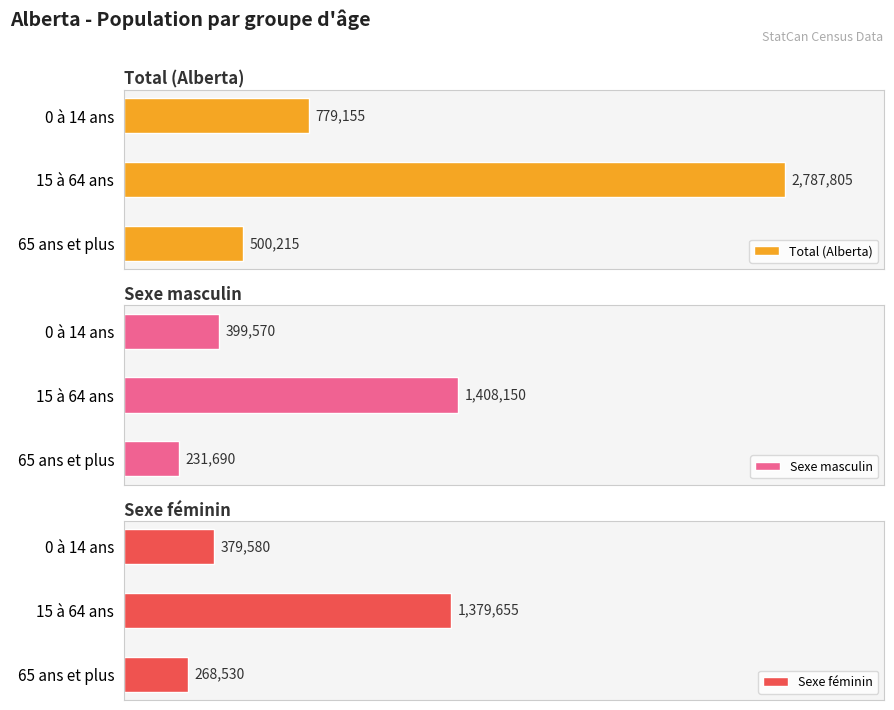

What is the value of the Total (Alberta) bar at the 3rd from the left?

500215